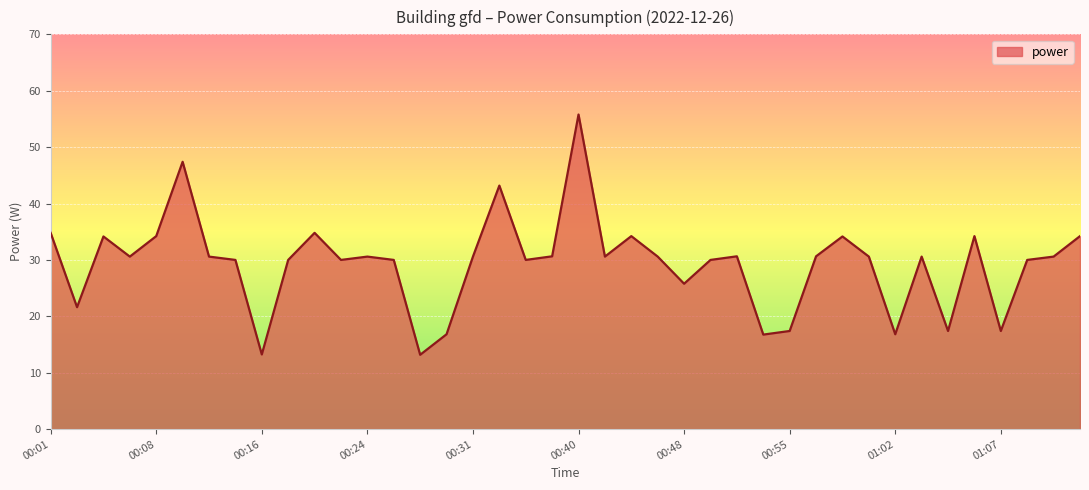

What is the greatest value displayed?

55.8